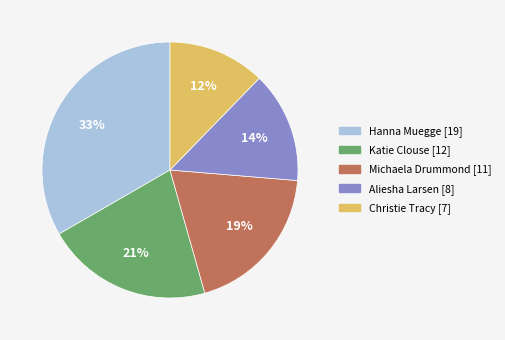

Rank the categories by value from lowest to highest.

Christie Tracy, Aliesha Larsen, Michaela Drummond, Katie Clouse, Hanna Muegge